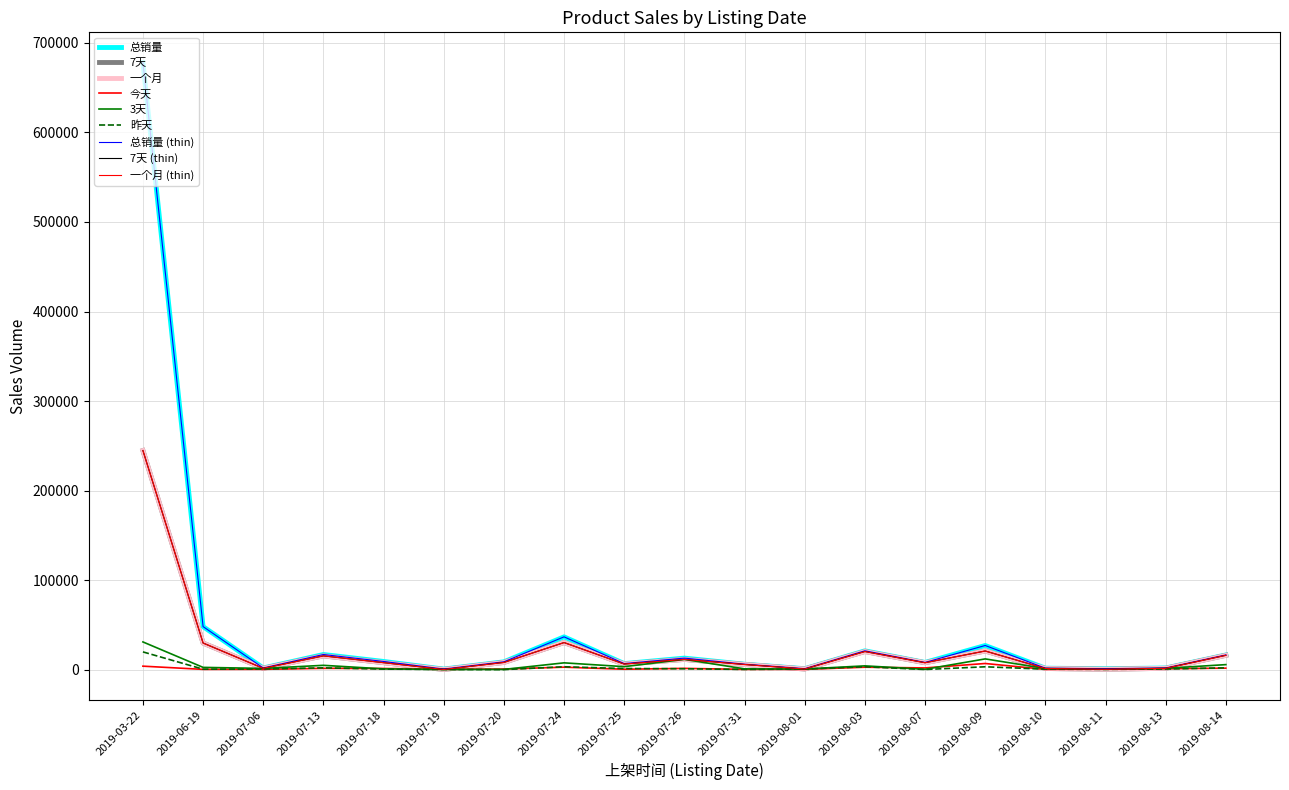

Reading left to right, list all the values displayed in this chart.

总销量: 677930	48115	1901	16948	9197	691	8788	36681	6803	12942	6119	1104	21066	8089	27016	1687	1069	1883	16454
7天: 244734	29771	1494	15436	7848	222	8099	30300	6296	11490	5792	749	20290	7766	20876	1335	443	1532	16041
一个月: 244734	29771	1494	15436	7848	222	8099	30300	6296	11490	5792	749	20290	7766	20876	1335	443	1532	16041
今天: 3931	344	397	1512	1349	469	689	2813	507	1452	327	355	2770	1959	6911	352	626	1071	1711
3天: 30994	2573	1443	4867	888	222	317	7638	3383	11490	914	749	4275	417	12038	1335	443	1532	5655
昨天: 19869	550	762	2047	670	221	89	3254	1288	1050	288	717	3227	210	3238	552	352	743	2061